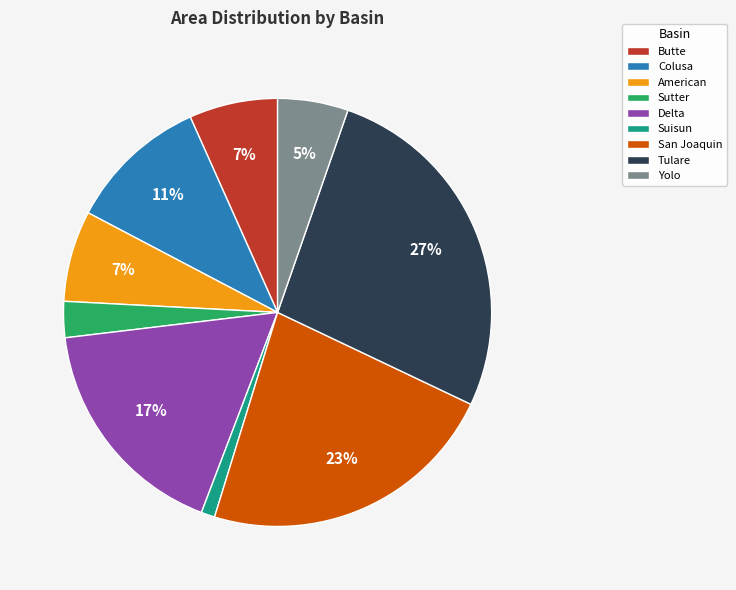

Which slice is the largest?

Tulare